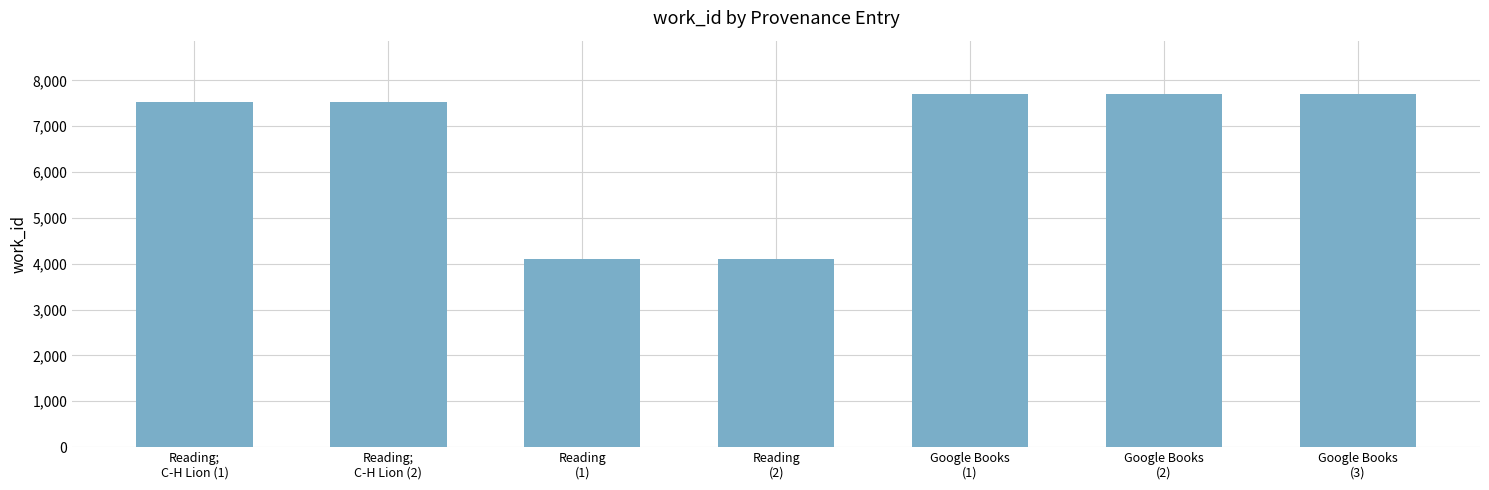

What is the change in value from Reading
(1) to Google Books
(1)?

+3604